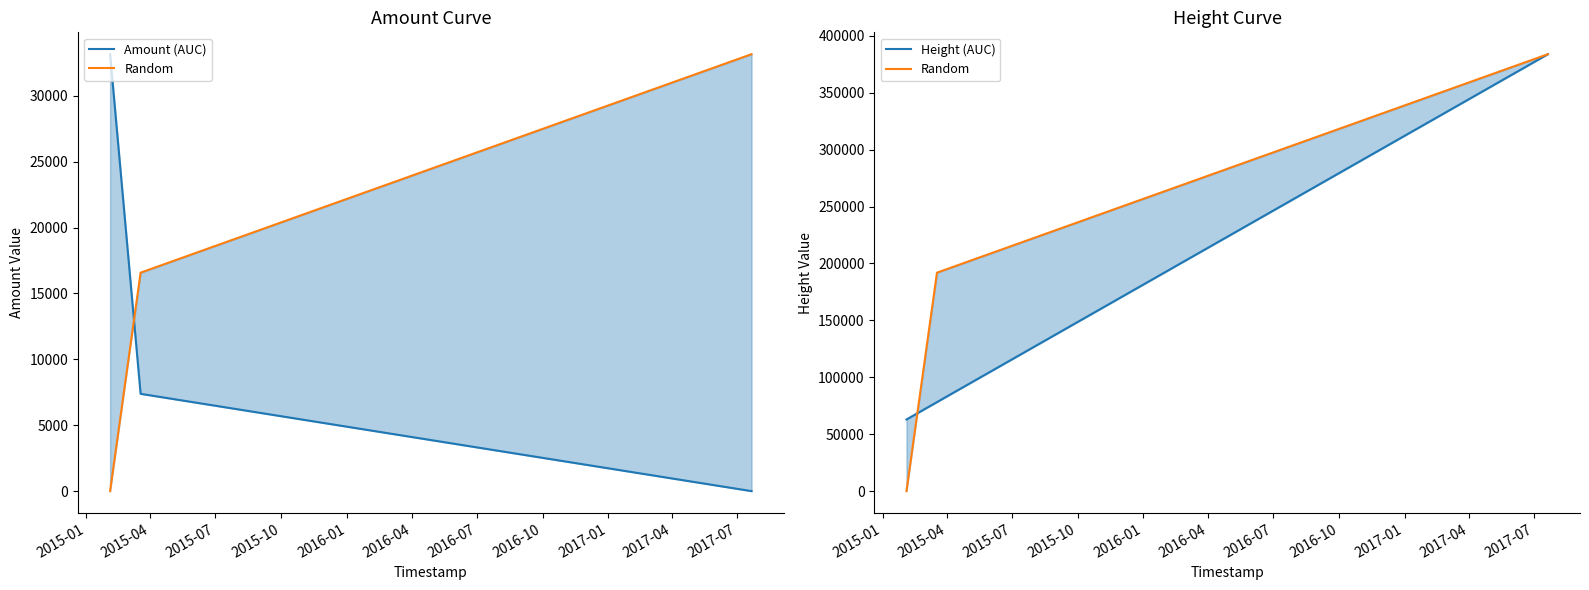

What is the sum of all Random values?

575760